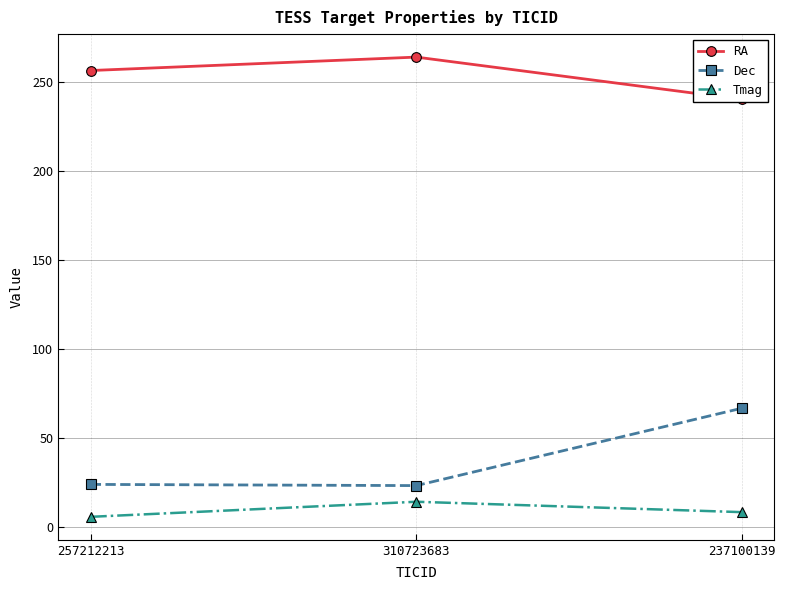

Reading right to left, list all the values displayed in this chart.

RA: 240.4	264.2	256.6
Dec: 66.8	23.3	24.0
Tmag: 8.4	14.2	5.8